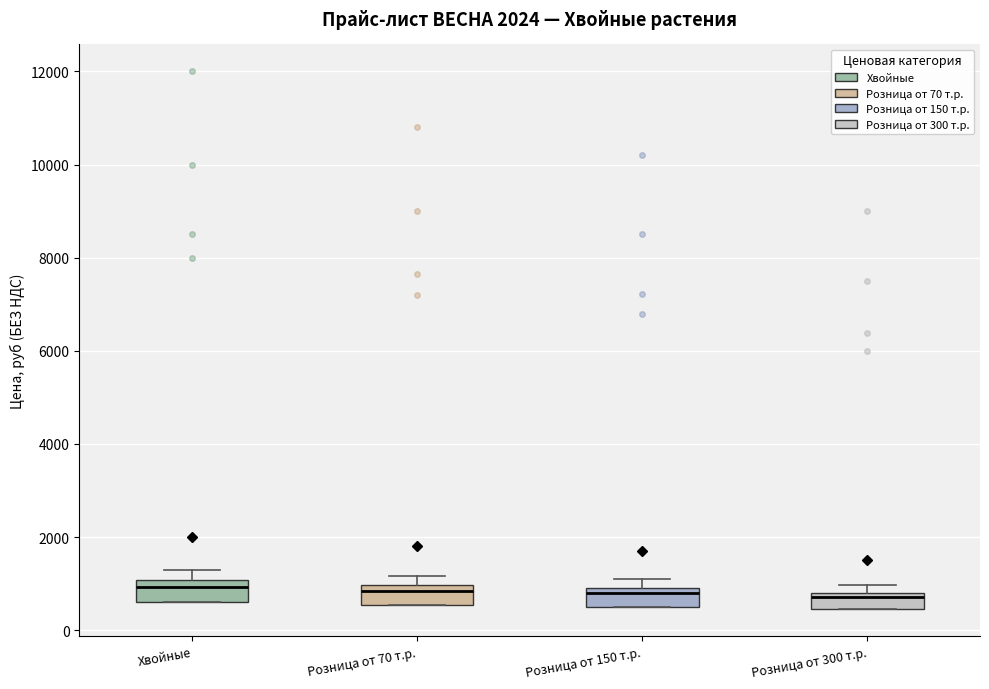

Where is the upper edge of the box for Розница от 70 т.р. on the y-axis? The values are not printed on the chart, so give them approximately, as read against the axis.

1000